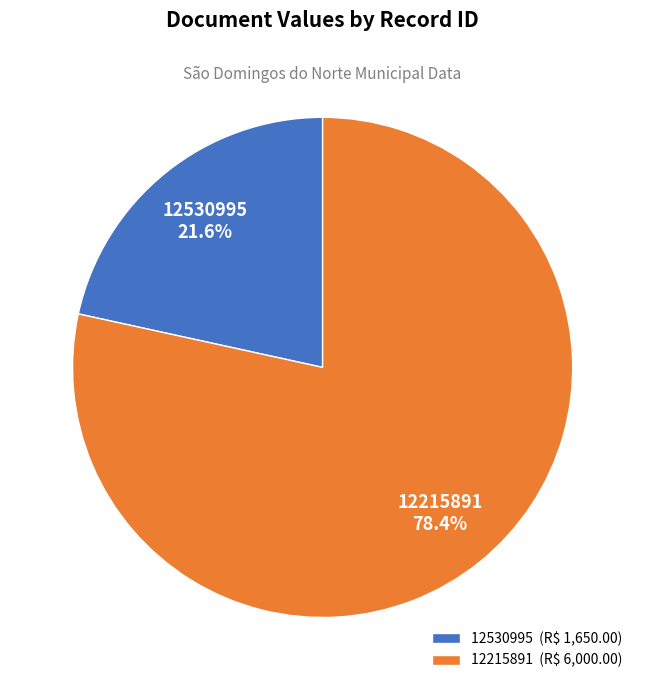

What percentage is NOT represented by 12530995?

78.4%